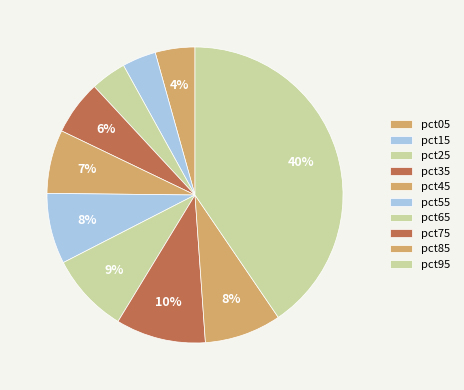

Count the number of slices in the pie.

10